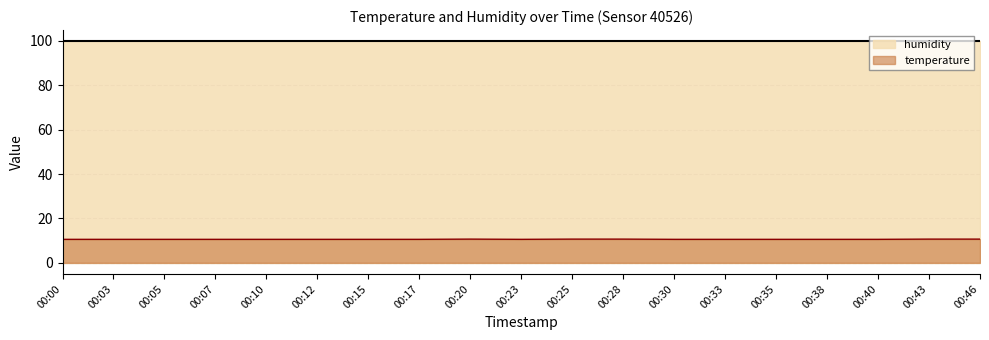

What is the value of the 3rd point from the left?

10.6